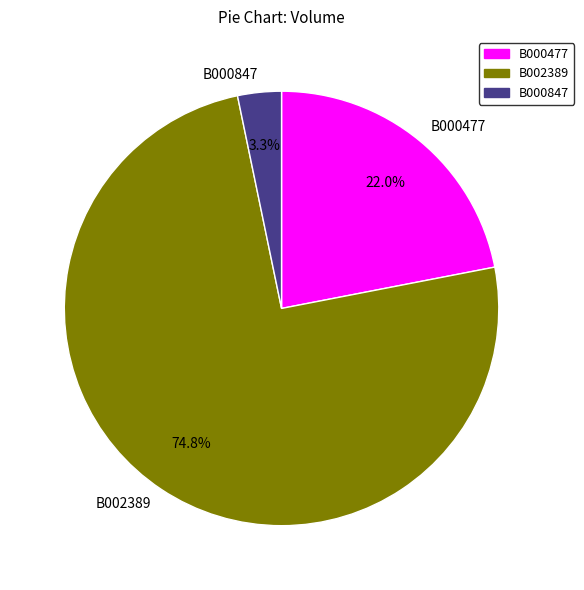

Which category accounts for the majority?

B002389